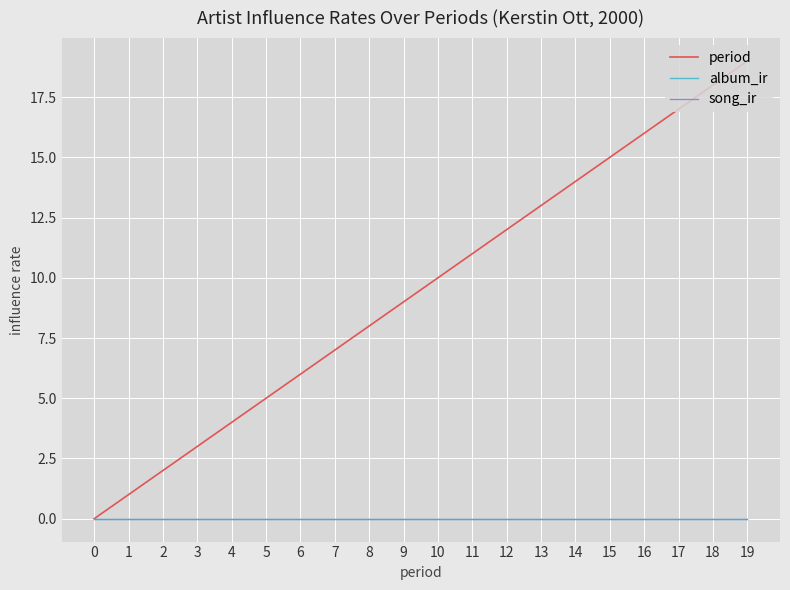

List the labels in order of song_ir value, largest first.

0, 1, 2, 3, 4, 5, 6, 7, 8, 9, 10, 11, 12, 13, 14, 15, 16, 17, 18, 19